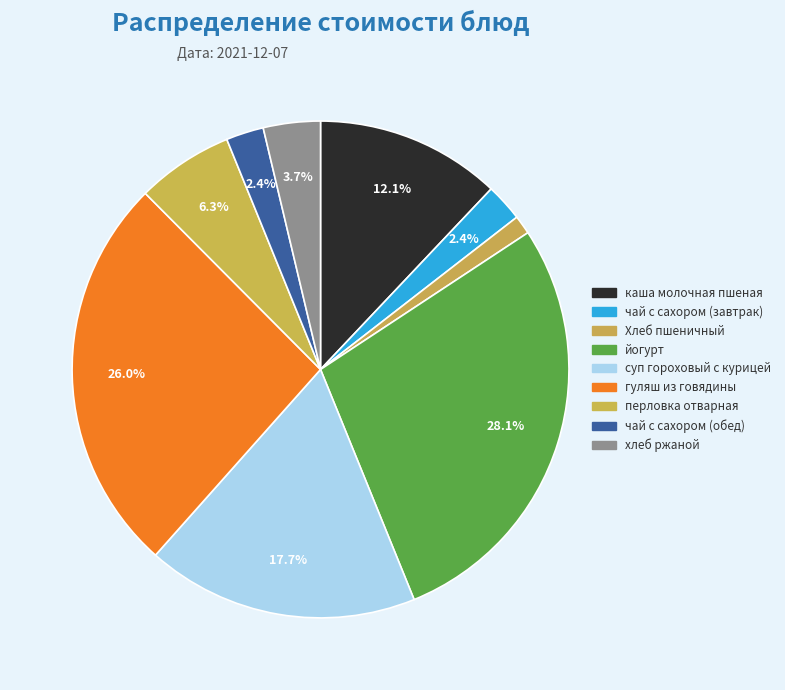

How many segments does this pie chart have?

9